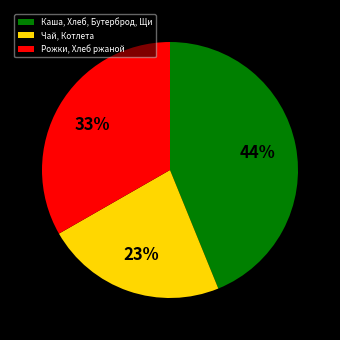

To the nearest percent, what is the difference between the largest and smallest slice percentages?

21%